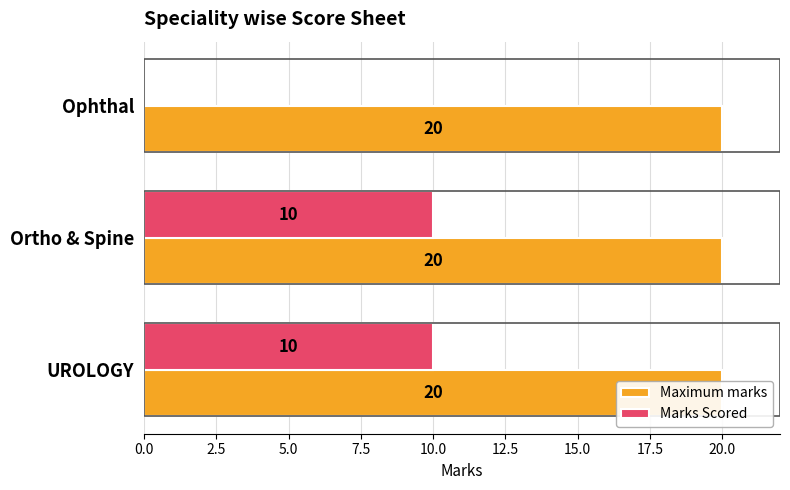

Count the number of categories in the chart.

3